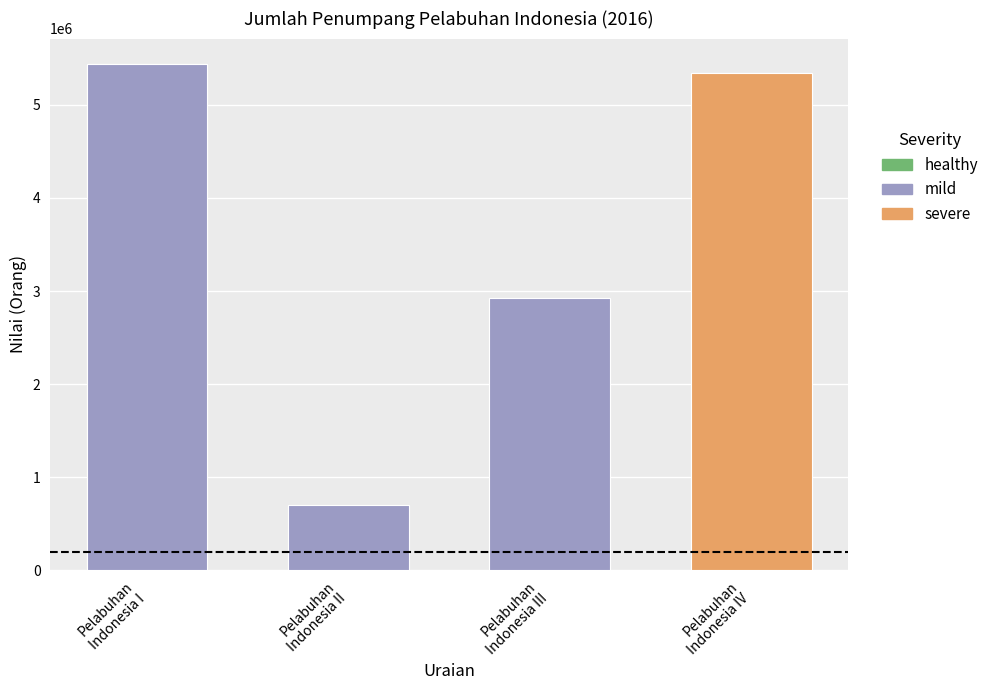

What is the average value?

3602436